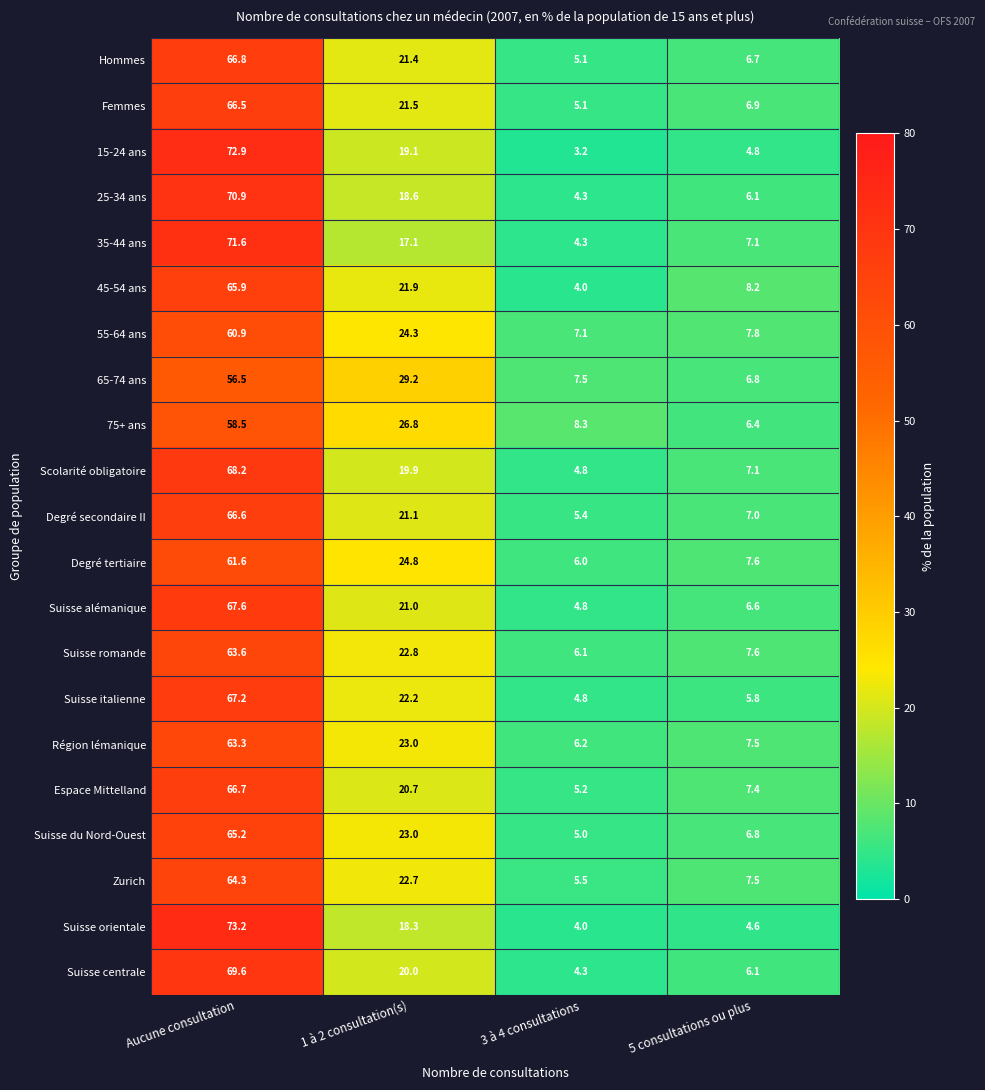

At which label does 45-54 ans first exceed 21?

Aucune consultation